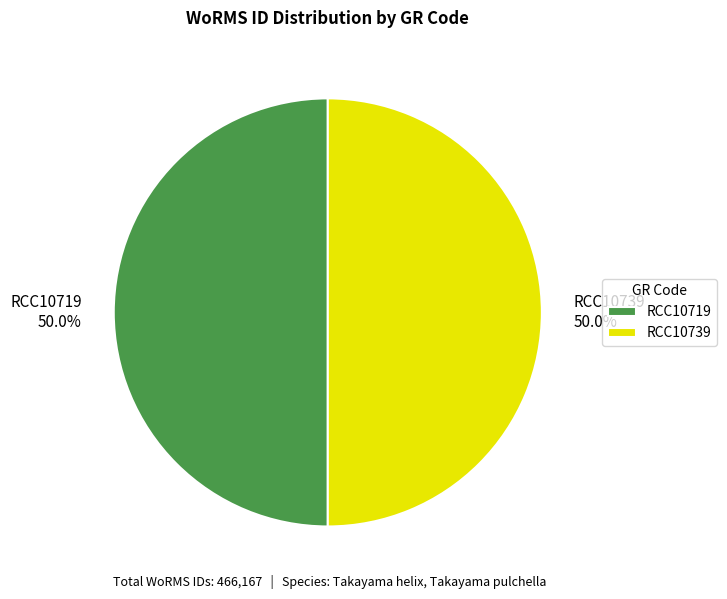

To the nearest percent, what is the combined percentage of RCC10739 and RCC10719?

100%